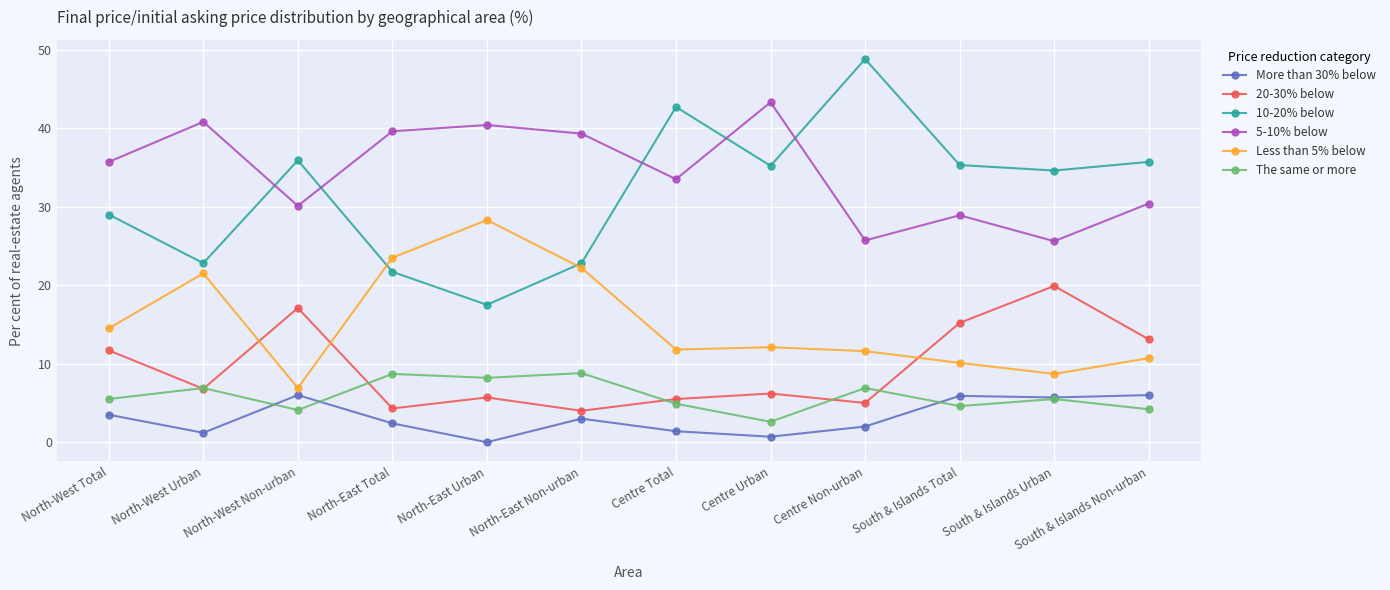

What is the total value across all series at North-East Total?

100.2